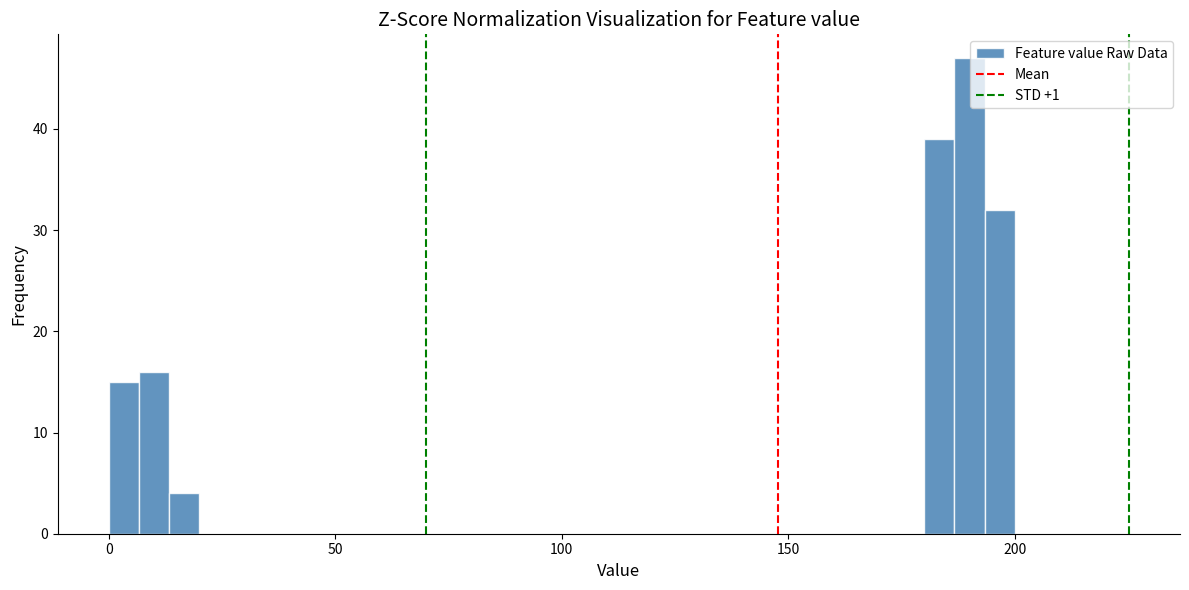

Around what value on the x-axis is the tallest bar? Give the approximate position of its centre, as read against the axis.

190